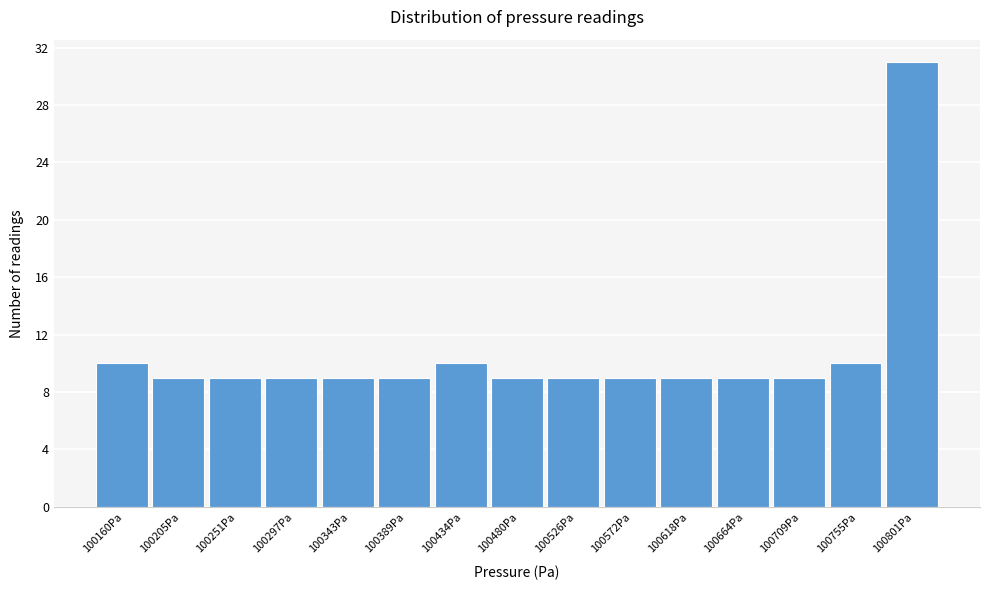

Reading left to right, extract all data points from this chart.

100160Pa=10	100205Pa=9	100251Pa=9	100297Pa=9	100343Pa=9	100389Pa=9	100434Pa=10	100480Pa=9	100526Pa=9	100572Pa=9	100618Pa=9	100664Pa=9	100709Pa=9	100755Pa=10	100801Pa=31